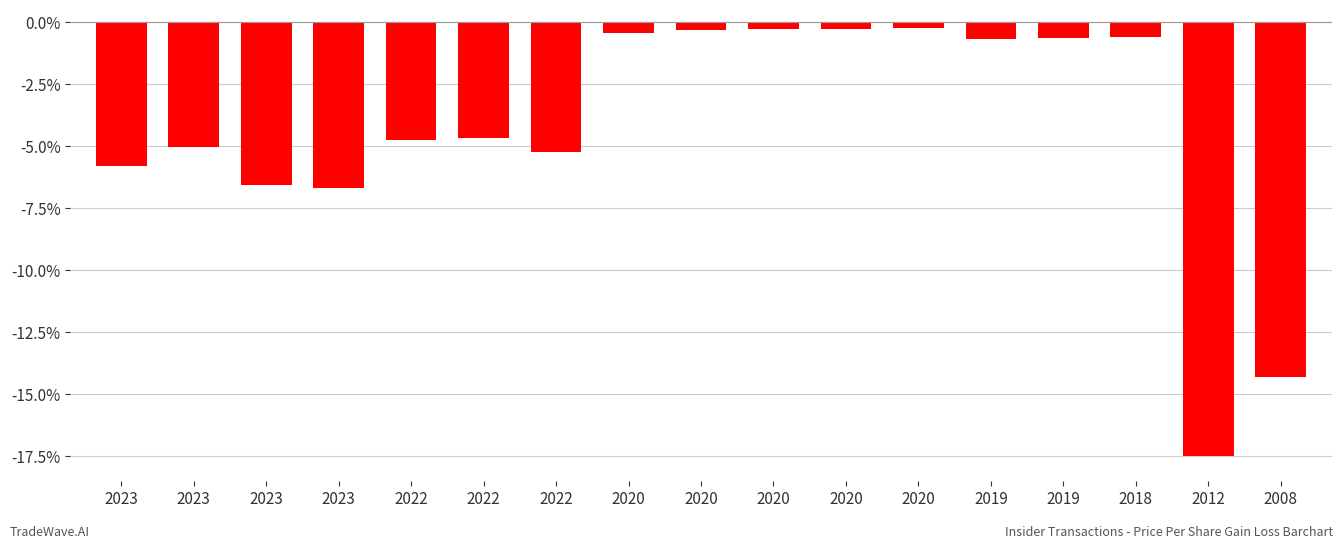

At which category does the chart reach its peak across all series?

2020